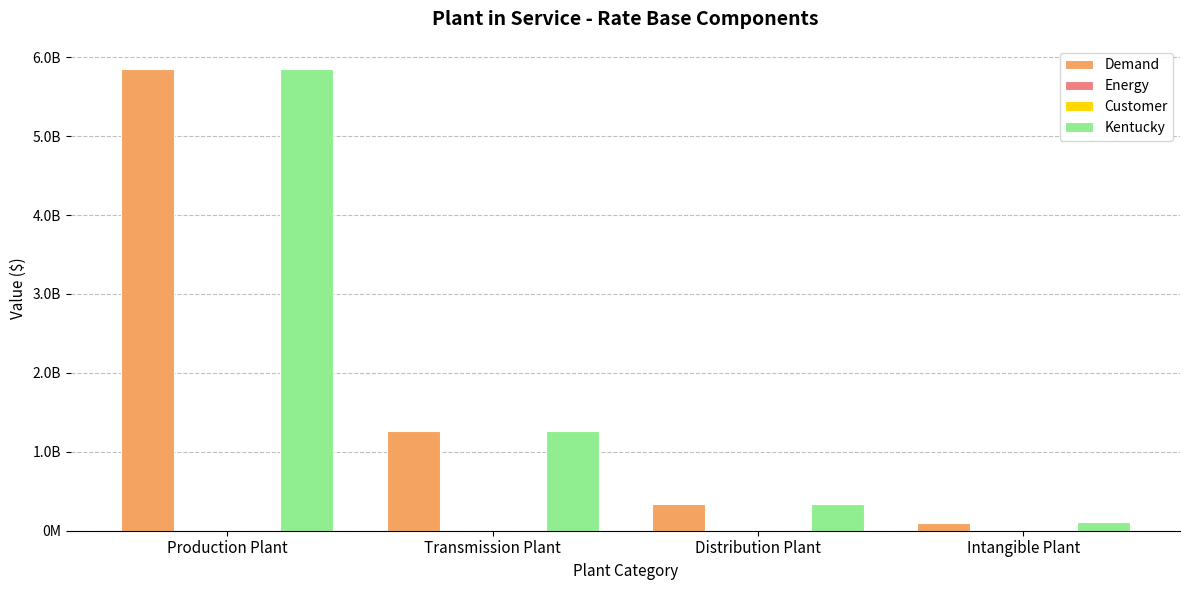

At which category does the chart reach its peak across all series?

Production Plant